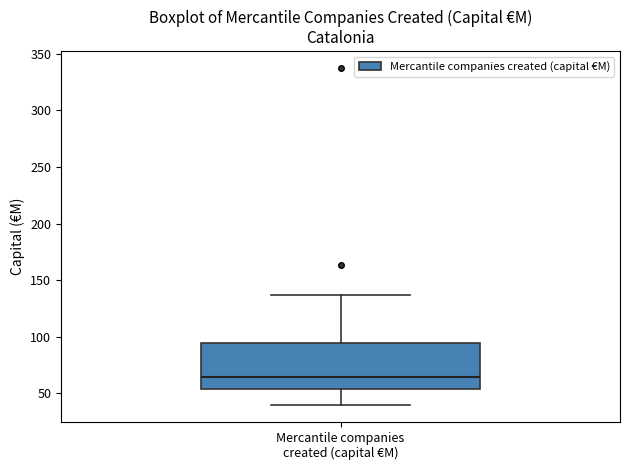

Transcribe this box plot: give where the median line is, the range the box spans, and where the two whiskers end, as read against the y-axis. The values are not printed on the chart, so give them approximately, as read against the axis.

median 65, box 55 to 95, whiskers 40 to 135